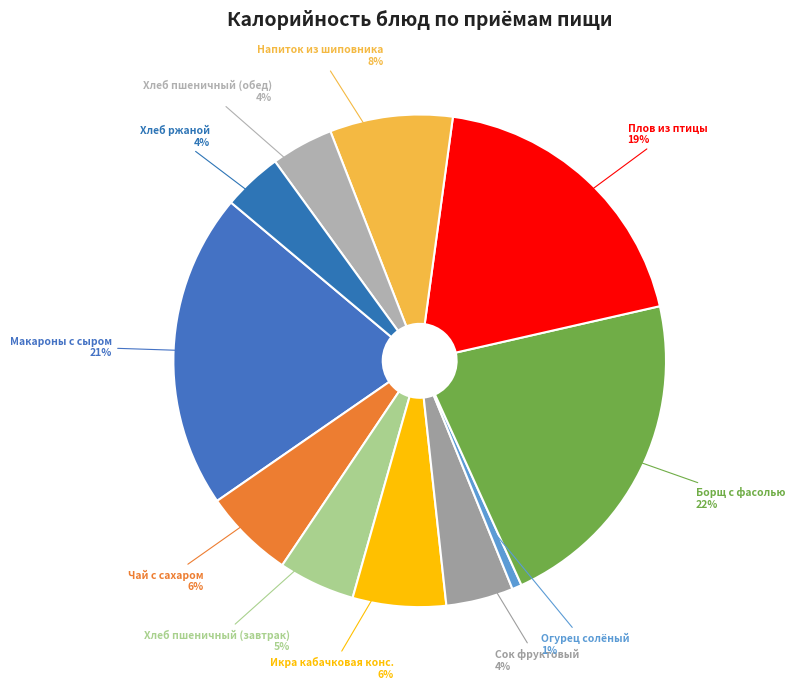

Is the sum of Чай с сахаром and Икра кабачковая конс. greater than half?

No